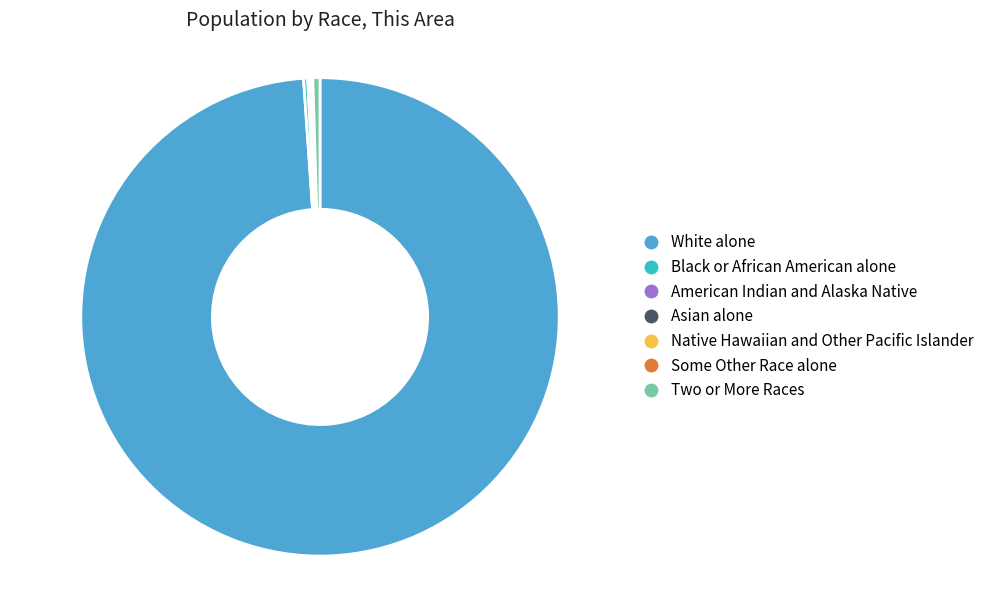

What is the largest slice in the pie chart?

White alone